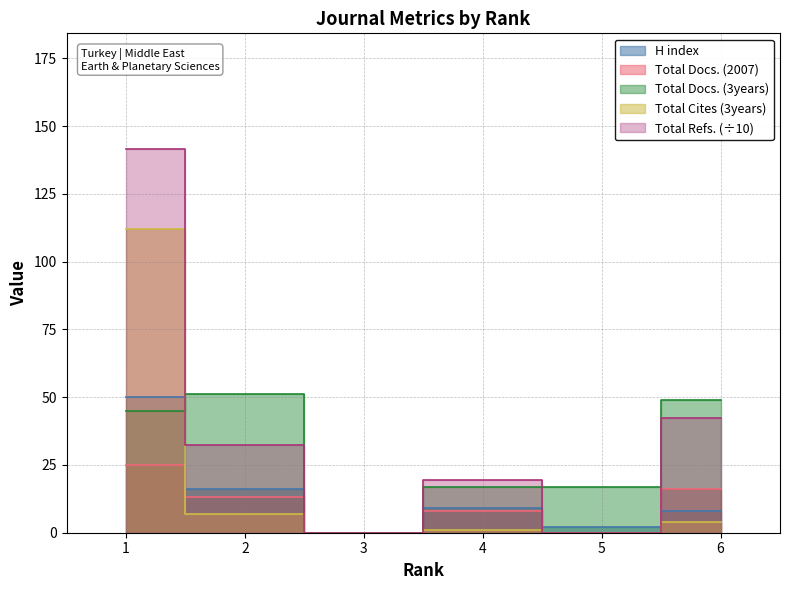

What is the value of the Total Cites (3years) point at the 2nd from the left?

7.0